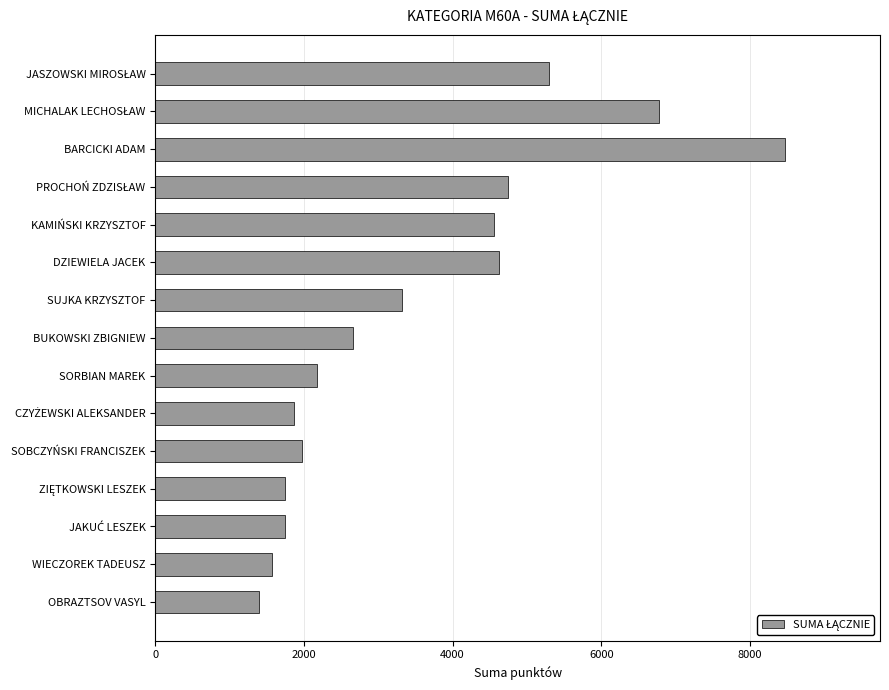

What is the difference between the maximum and second lowest values?

6910